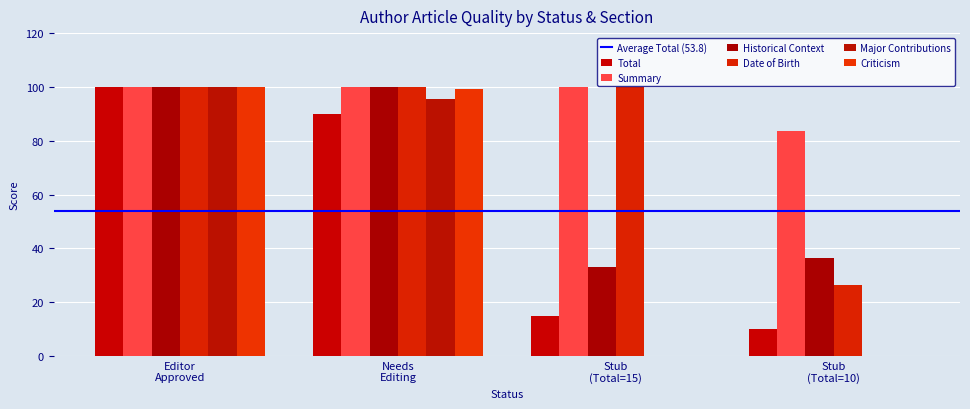

Where is Criticism nearest to the value 50?

Needs Editing